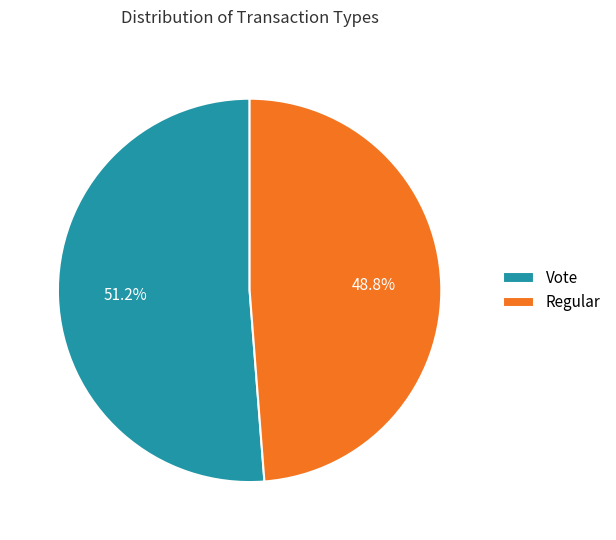

Do Vote and Regular together represent more than half of the pie?

Yes